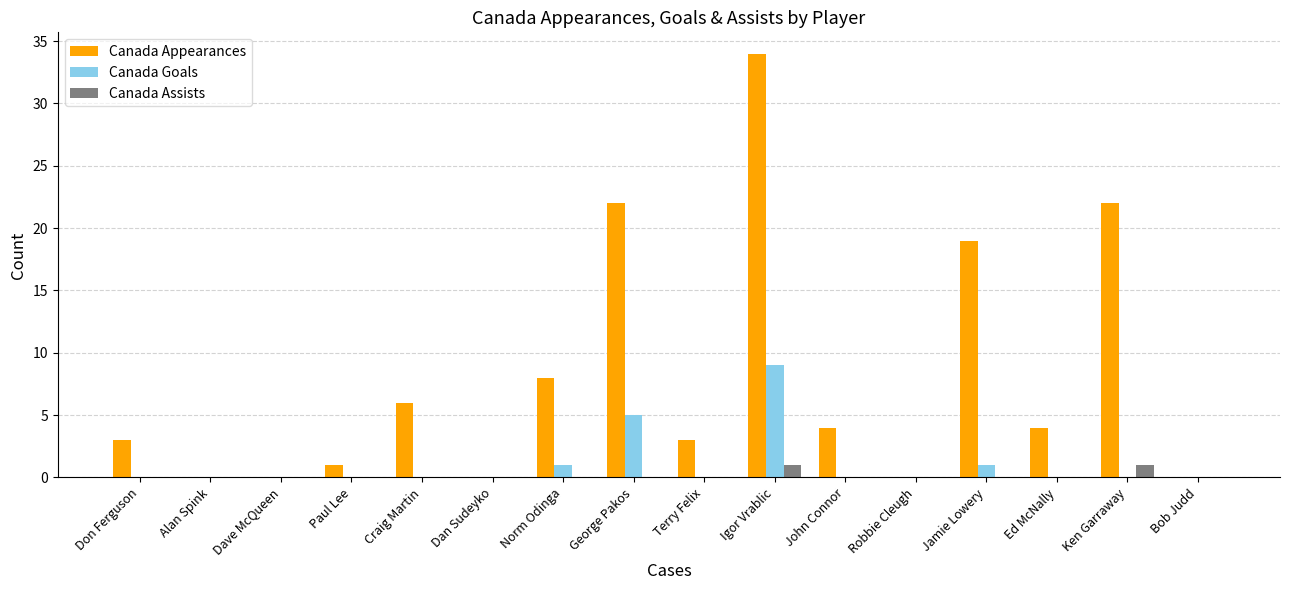

What are all the series names shown in the legend?

Canada Appearances, Canada Goals, Canada Assists